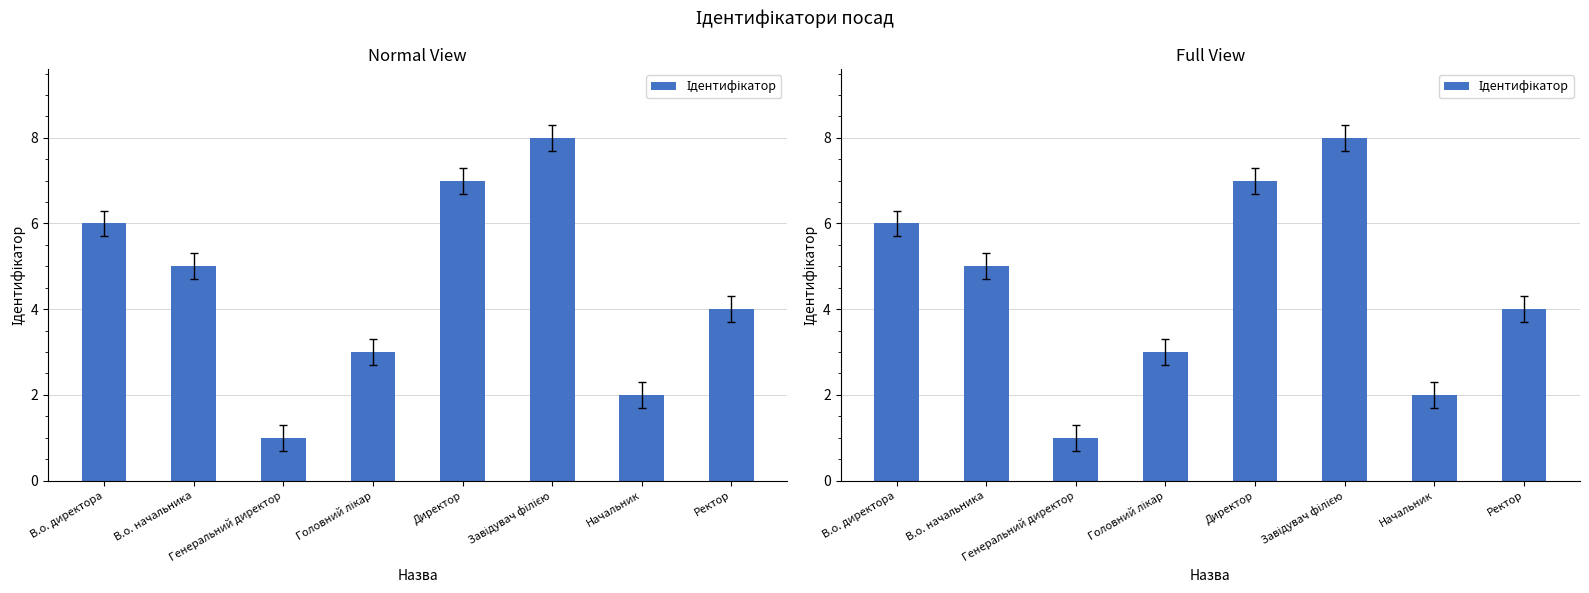

Where does the data first go above 5?

В.о. директора